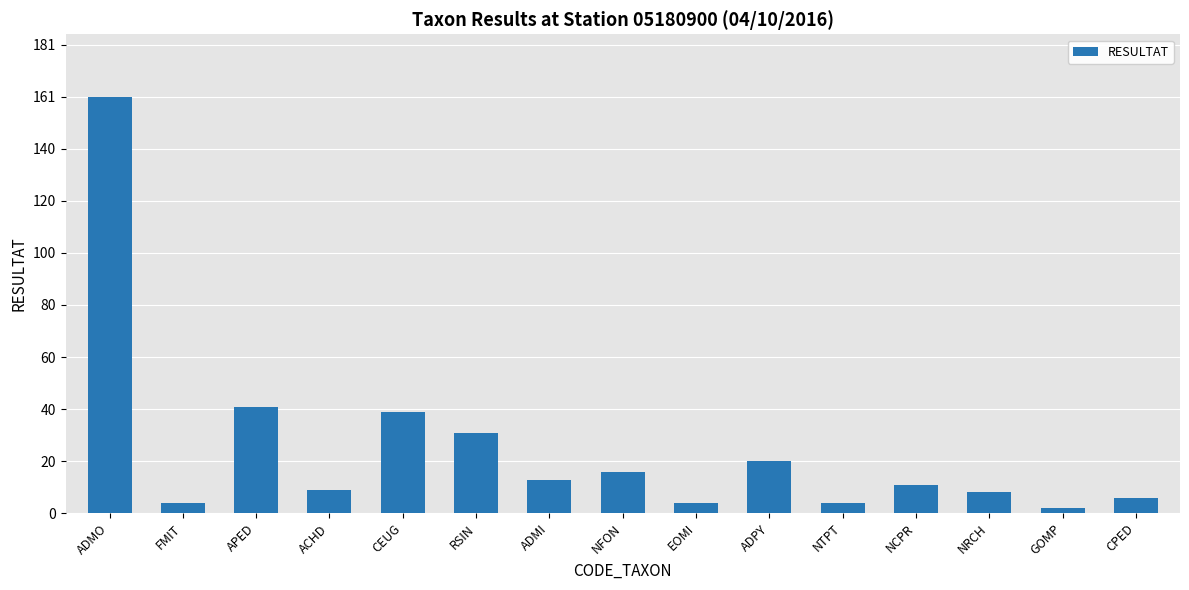

What is the difference between the values at ADMO and NRCH?

153